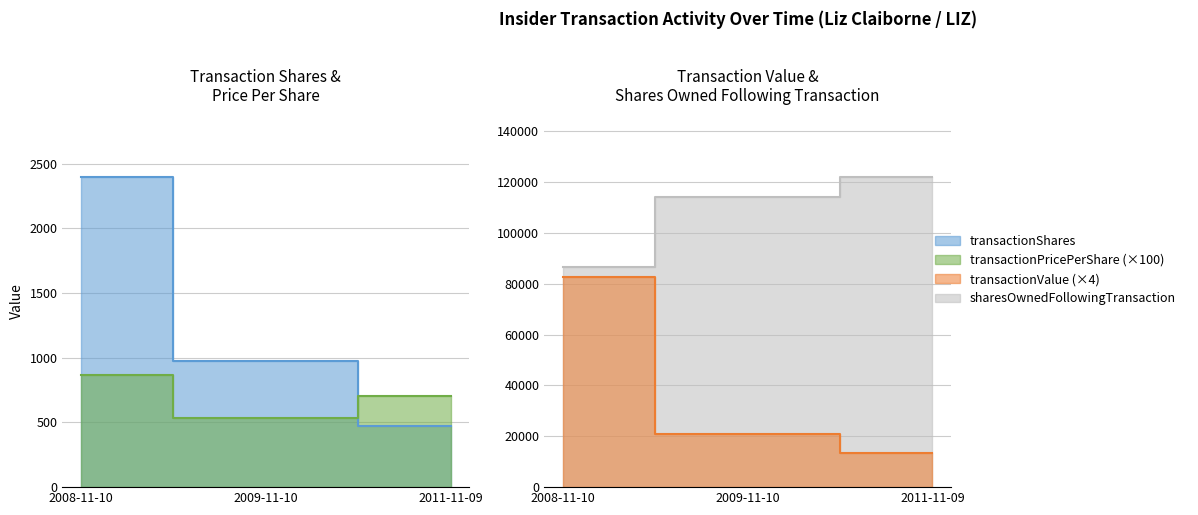

Where does the sharesOwnedFollowingTransaction series first go above 114003?

2011-11-09